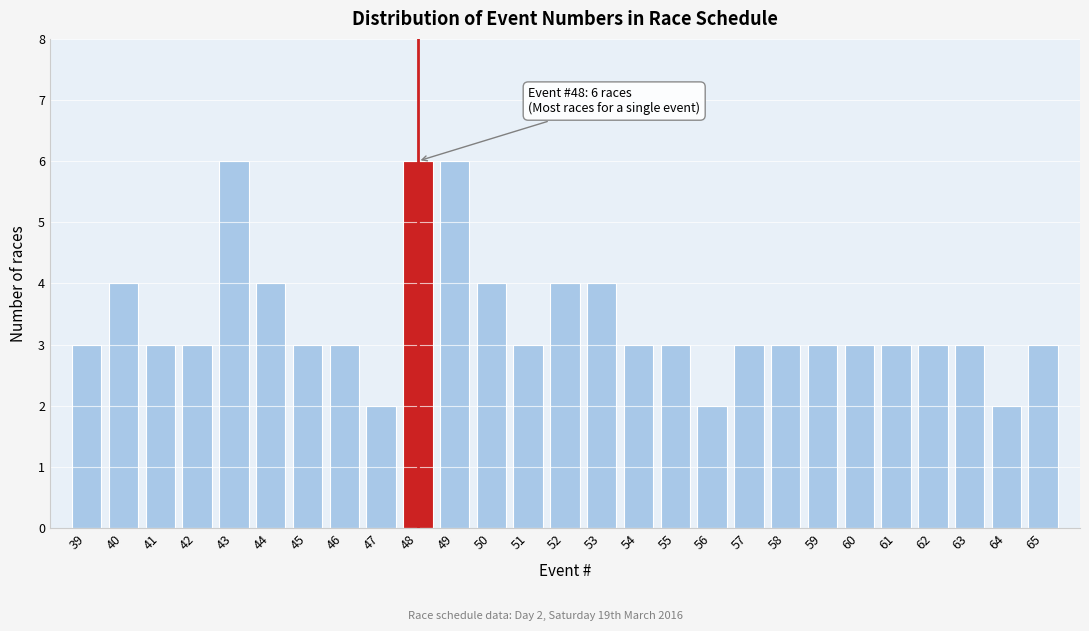

Reading left to right, what are all the values shown in this chart?

3	4	3	3	6	4	3	3	2	6	6	4	3	4	4	3	3	2	3	3	3	3	3	3	3	2	3